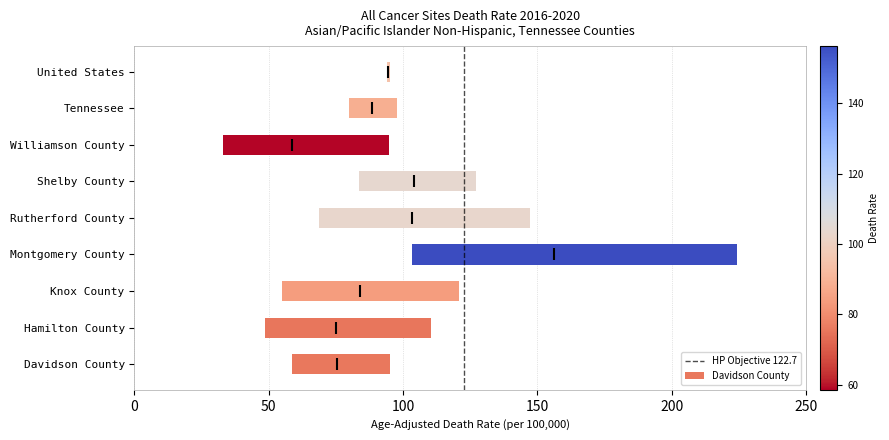

The chart shows a value of 0 at 0. True or false?

False